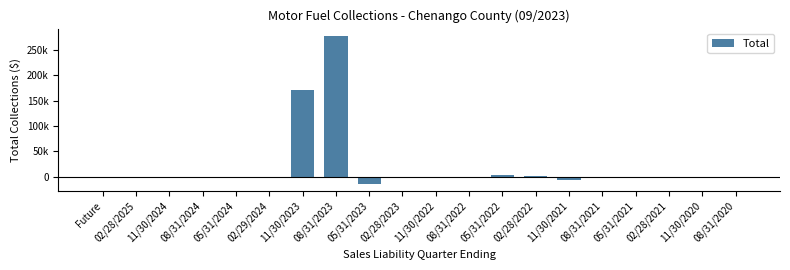

Which category has the lowest value across all series?

05/31/2023